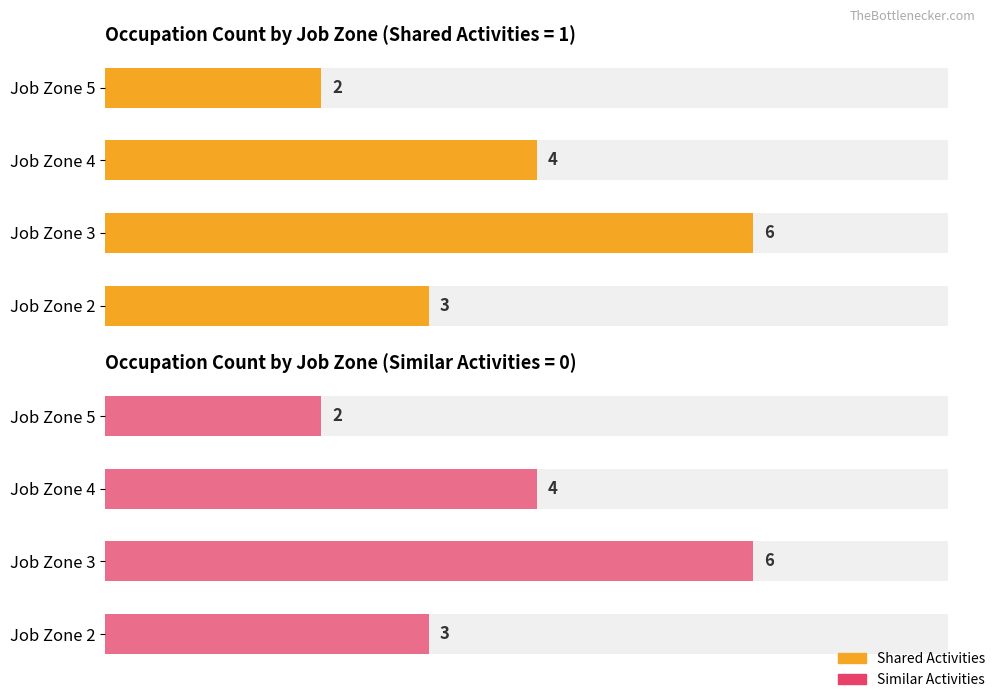

How many Shared Activities values are between 3 and 6?

3